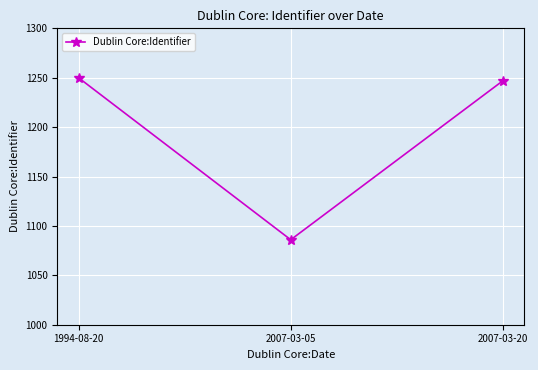

The value at 2007-03-20 is 324. True or false?

False